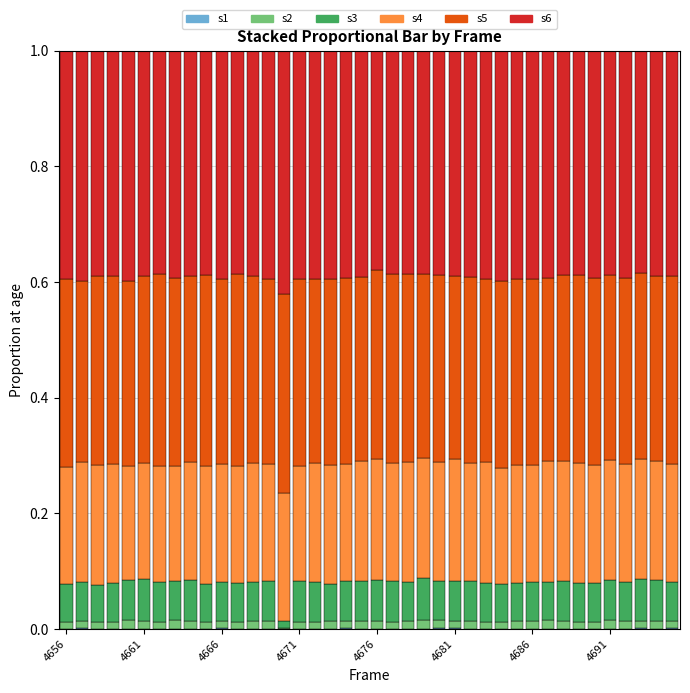

List the series in order of their peak value, lowest first.

s1, s2, s3, s4, s5, s6